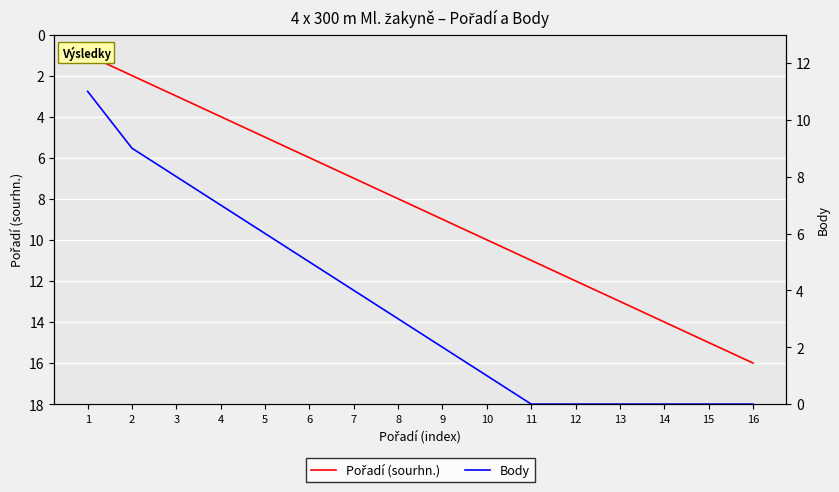

List the series in order of their peak value, lowest first.

Body, Pořadí (sourhn.)